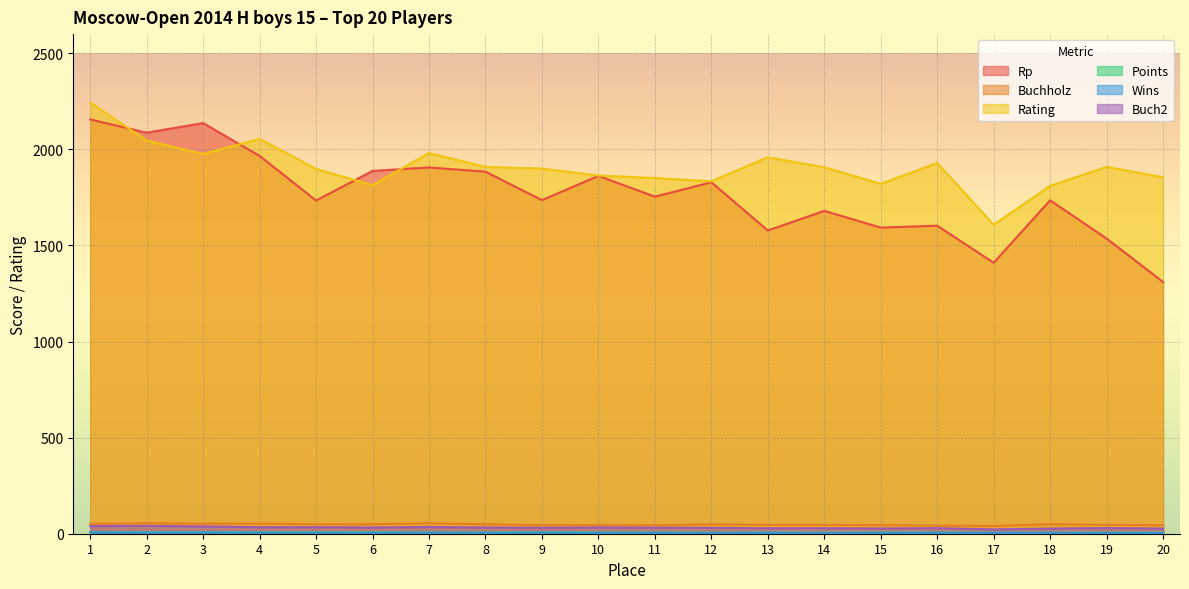

How many lines are shown in the chart?

6